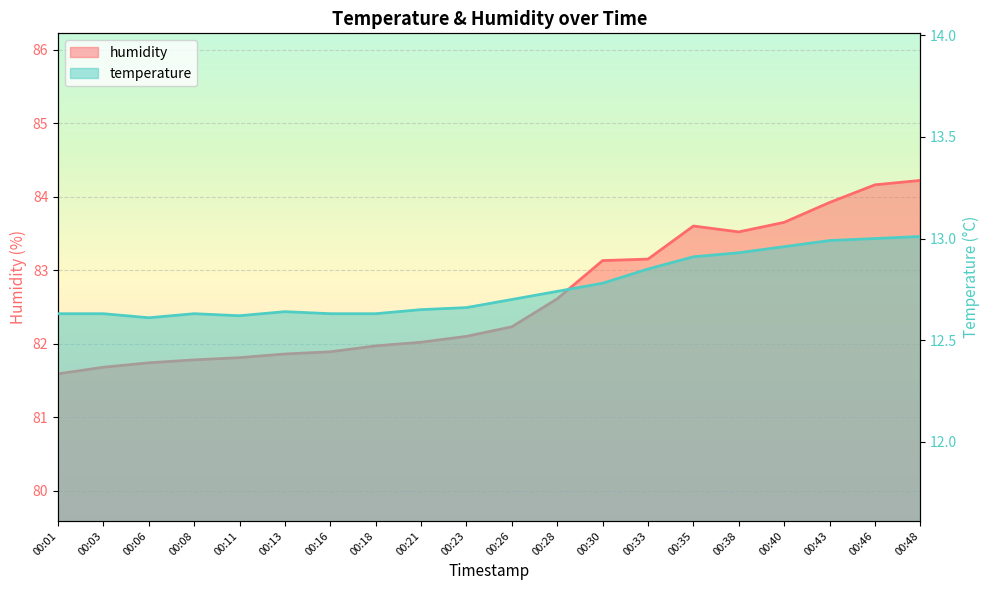

What is the sum of all temperature values?

255.2